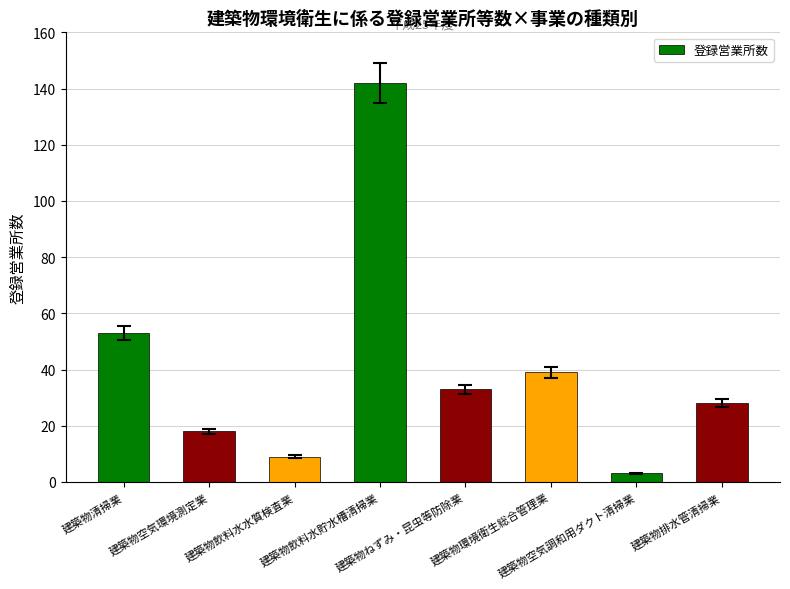

What is the maximum value shown in the chart?

142